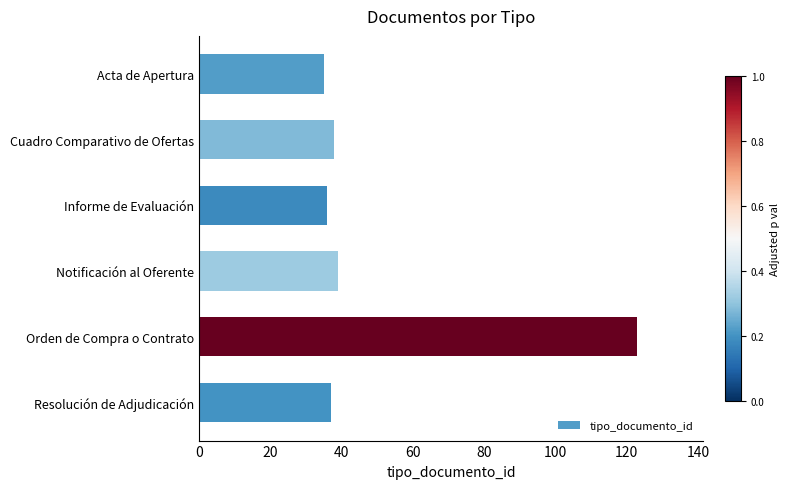

Are the bars horizontal?

Yes